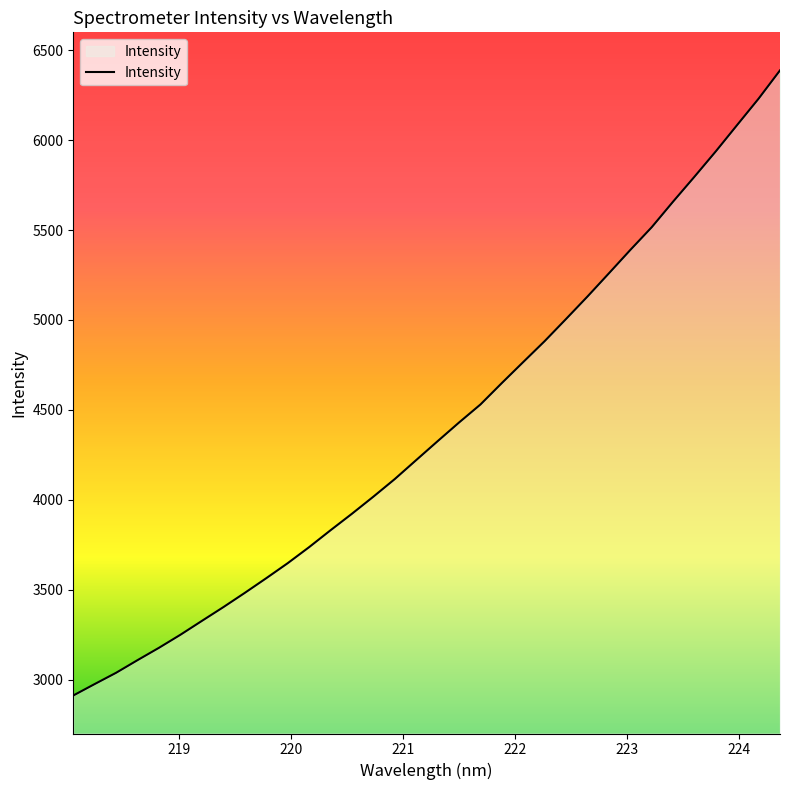

What is the smallest value displayed?

2911.4